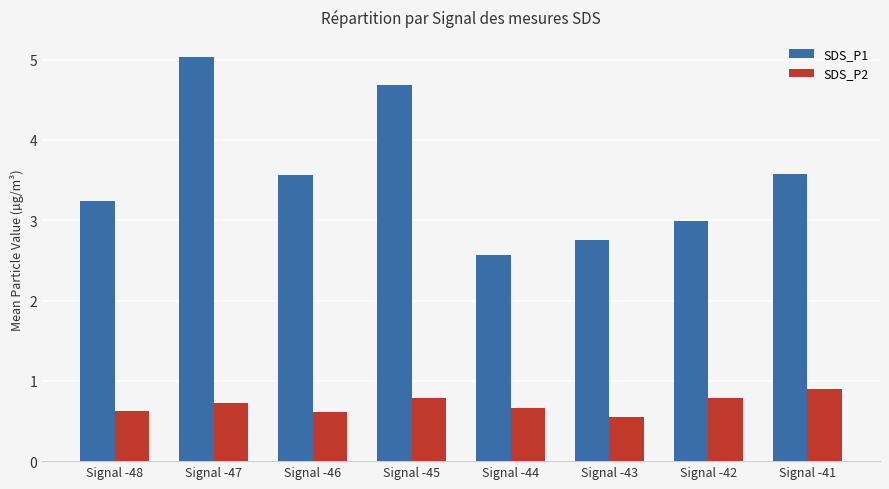

What is the difference between the second highest and second lowest values in the SDS_P1 series?

1.9